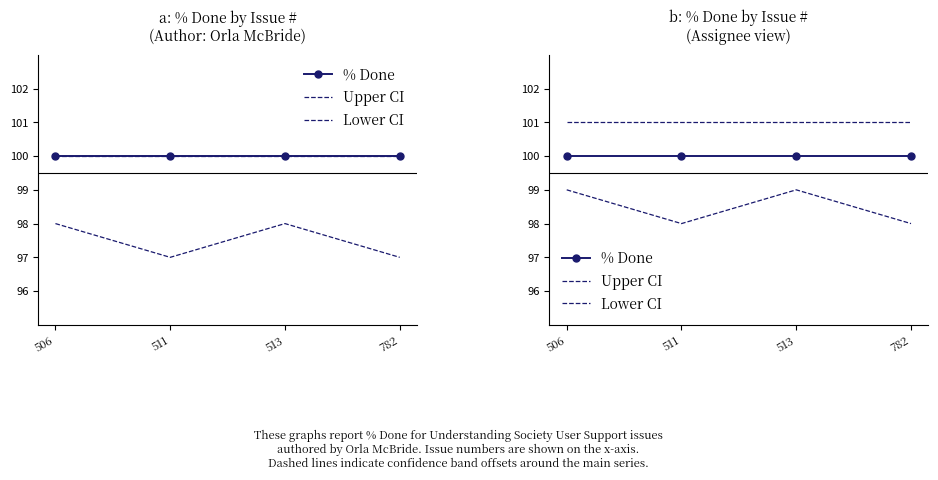

What is the value of the % Done point at the 3rd from the left?

100